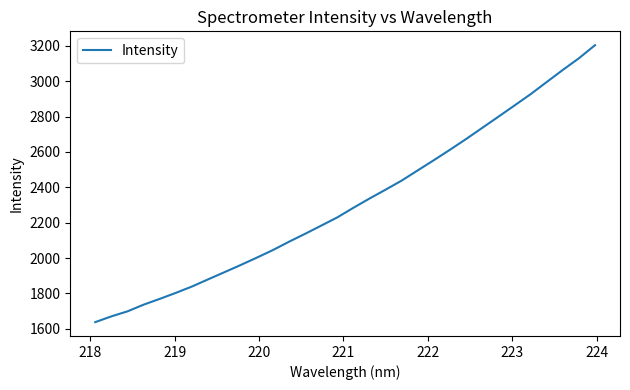

What is the minimum value shown in the chart?

1637.2